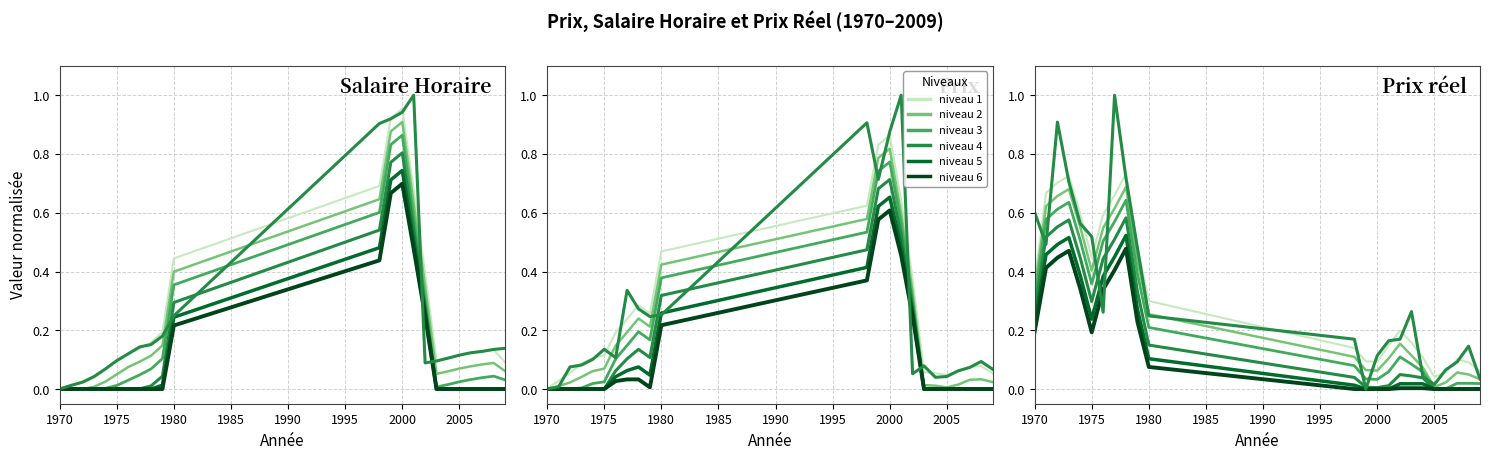

Between 1974 and 2002, which series saw the biggest shift?

Prix reel